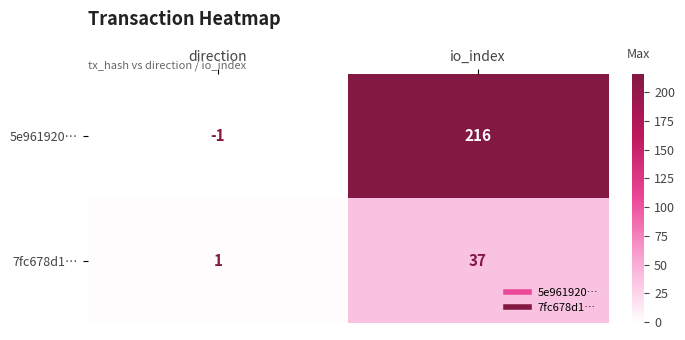

What is the difference between the 7fc678d1… values at direction and io_index?

36